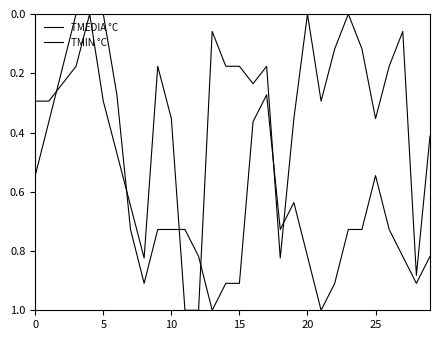

Does the chart display data point markers on the line(s)?

No